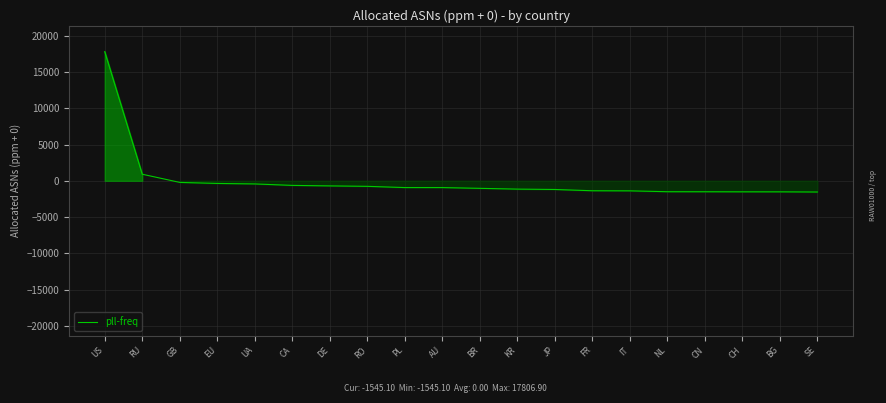

True or false: the data shows -1521.1 at BG.

True